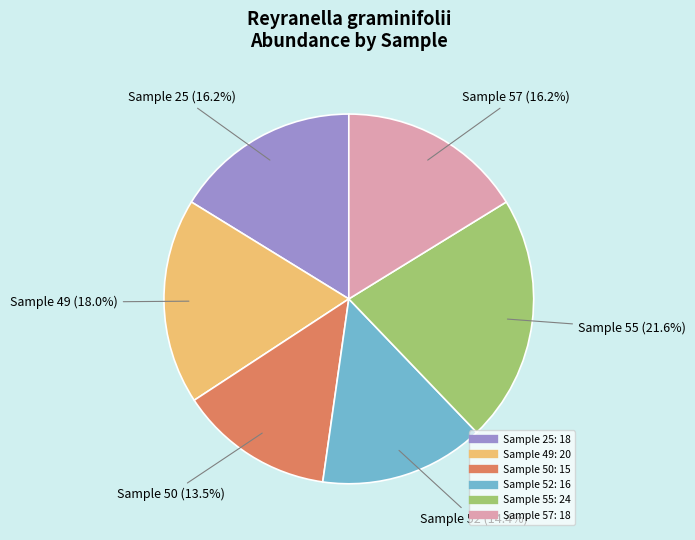

To the nearest percent, what is the difference between the largest and smallest slice percentages?

8%